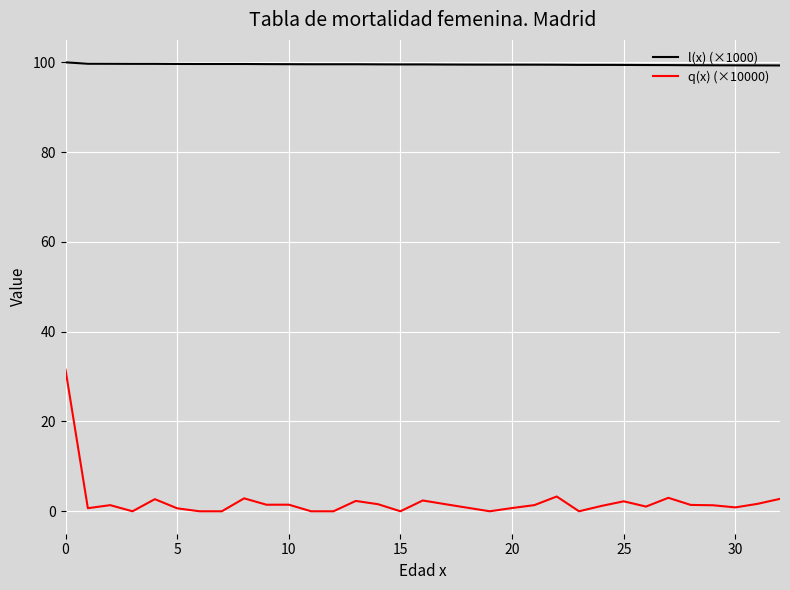

How many series are shown in this chart?

2